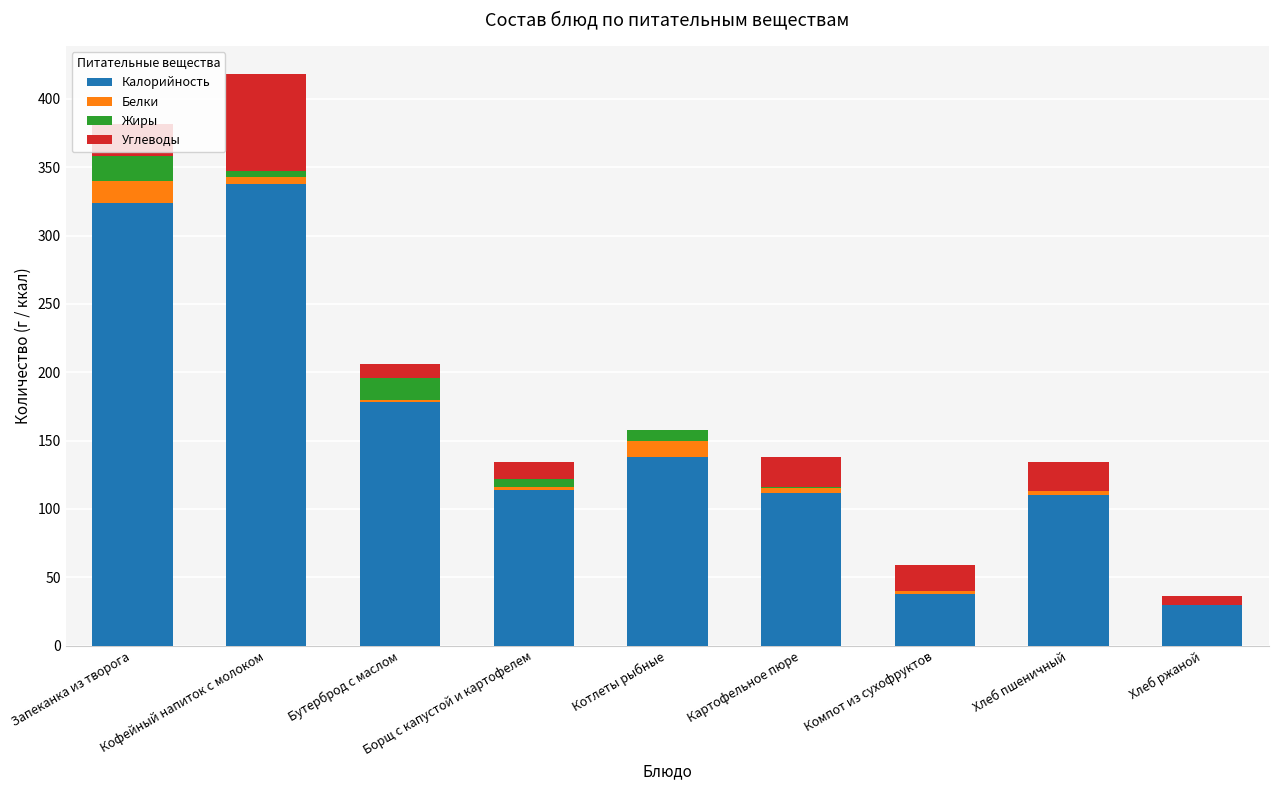

At which category is the sum across all series the highest?

Кофейный напиток с молоком